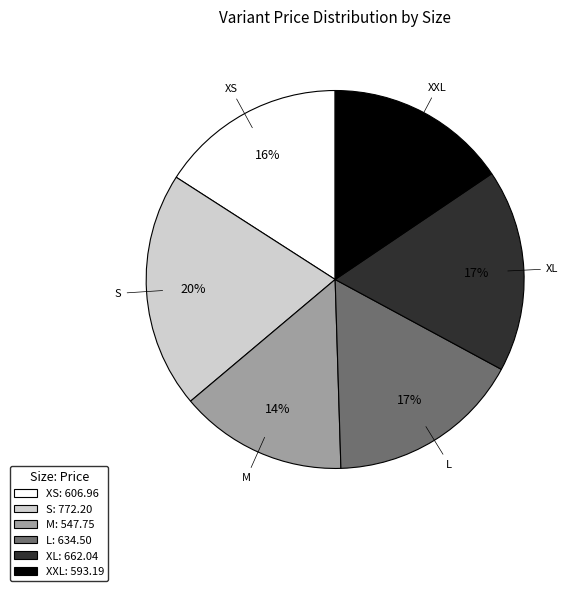

What percentage is the M slice, to the nearest percent?

14%